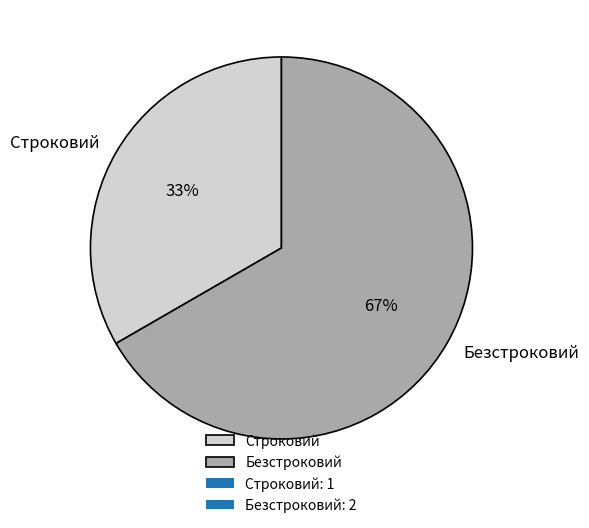

Is there any slice that represents more than half of the pie?

Yes